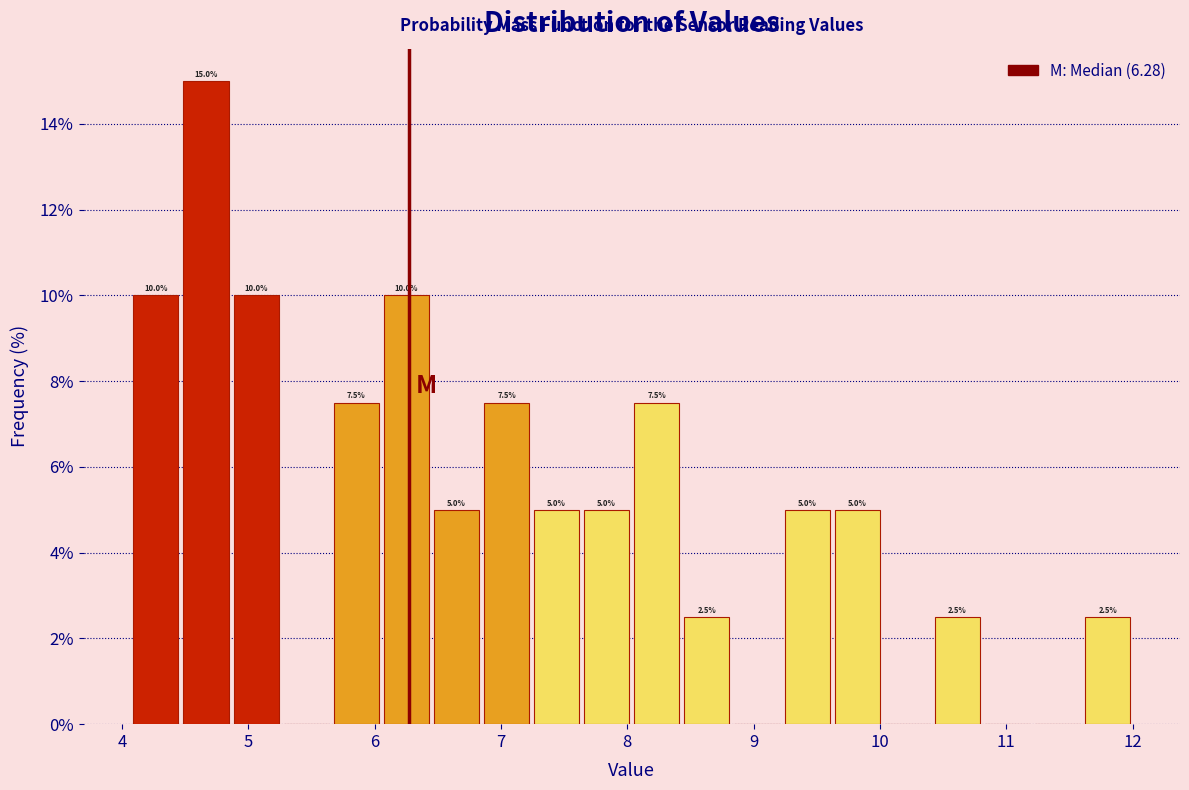

Around what value on the x-axis is the tallest bar? Give the approximate position of its centre, as read against the axis.

4.7